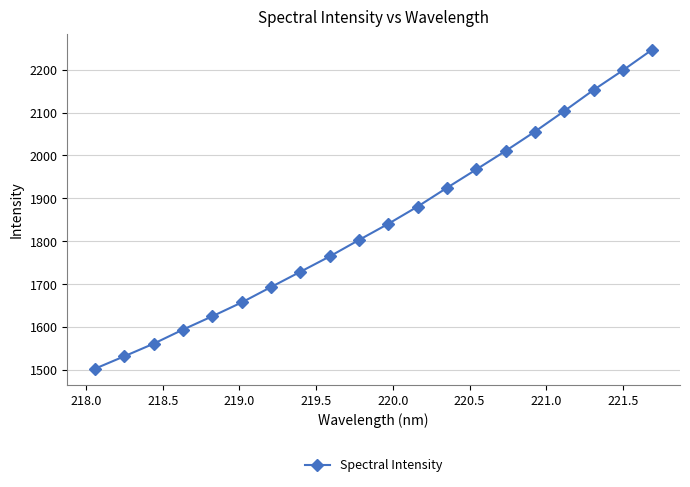

What is the value of the 9th point from the left?

1764.7